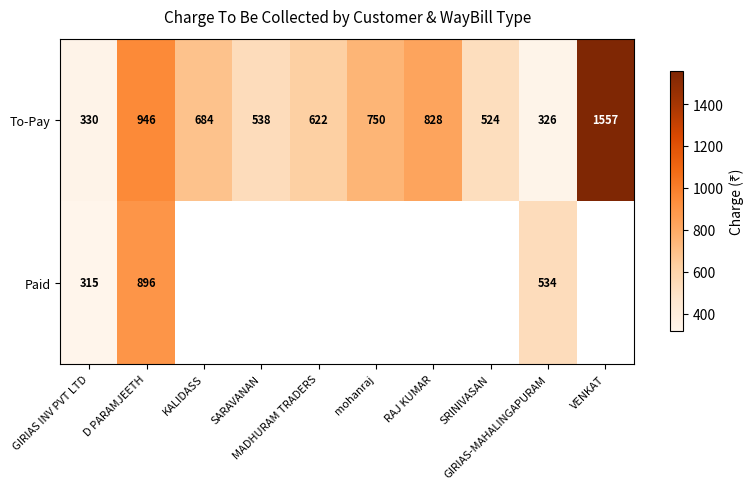

Which category has the highest value across all series?

VENKAT